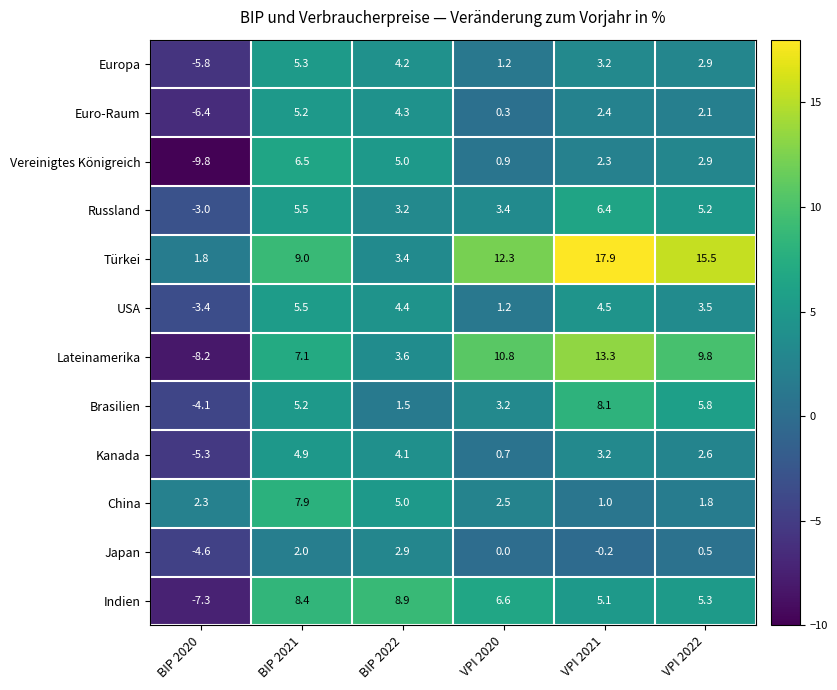

What is the spread (max minus min) of values at VPI 2020?

12.3